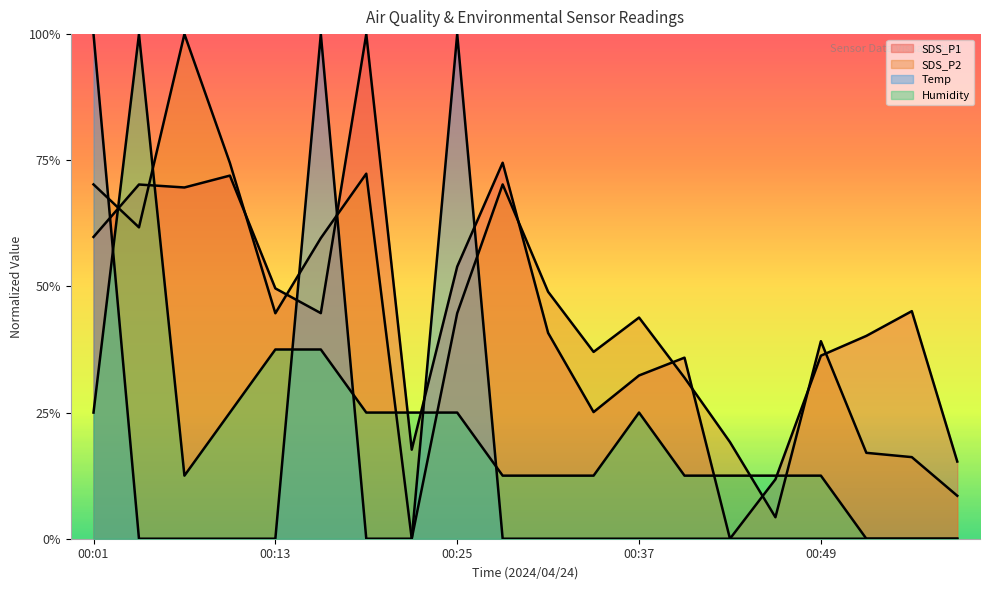

What is the difference between the maximum and second lowest values in the SDS_P2 series?

1.0